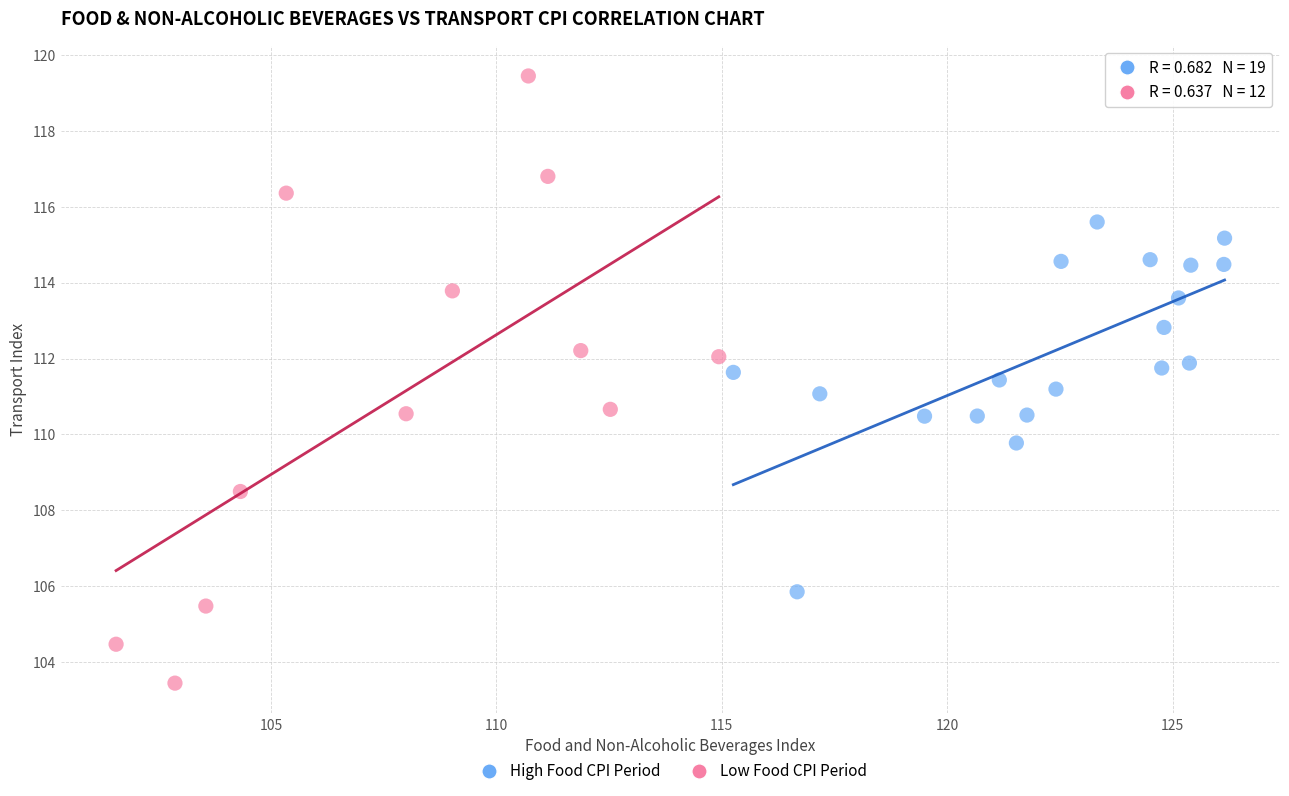

Which series has the widest spread of Y values?

Low Food CPI Period